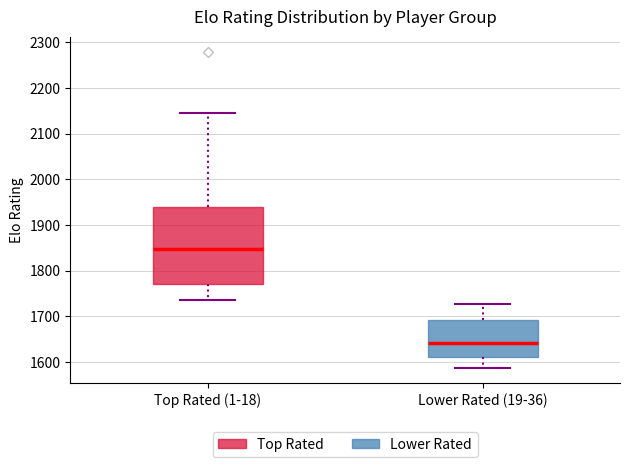

Reading left to right, read every box against the y-axis: the position of its median line, the range the box covers, and the ends of its whiskers. The values are not printed on the chart, so give them approximately, as read against the axis.

Top Rated (1-18): median 1850, box 1770 to 1940, whiskers 1740 to 2150
Lower Rated (19-36): median 1640, box 1610 to 1690, whiskers 1590 to 1730